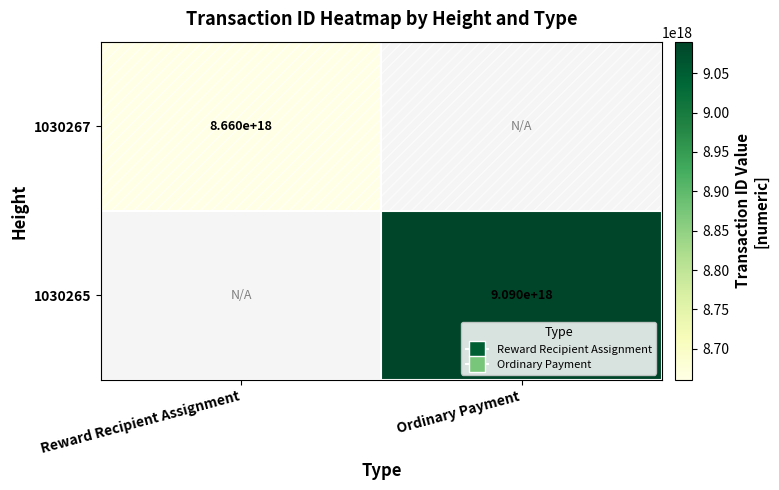

Which category has the lowest value across all series?

Reward Recipient Assignment